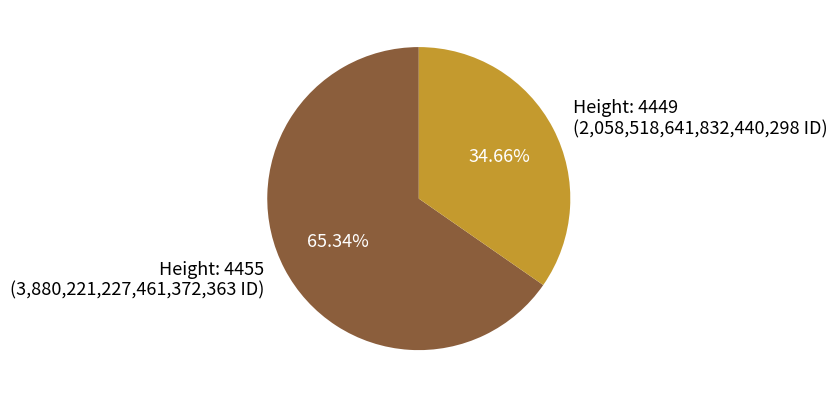

Between Height: 4455 (3,880,221,227,461,372,363 ID) and Height: 4449 (2,058,518,641,832,440,298 ID), which is larger?

Height: 4455 (3,880,221,227,461,372,363 ID)